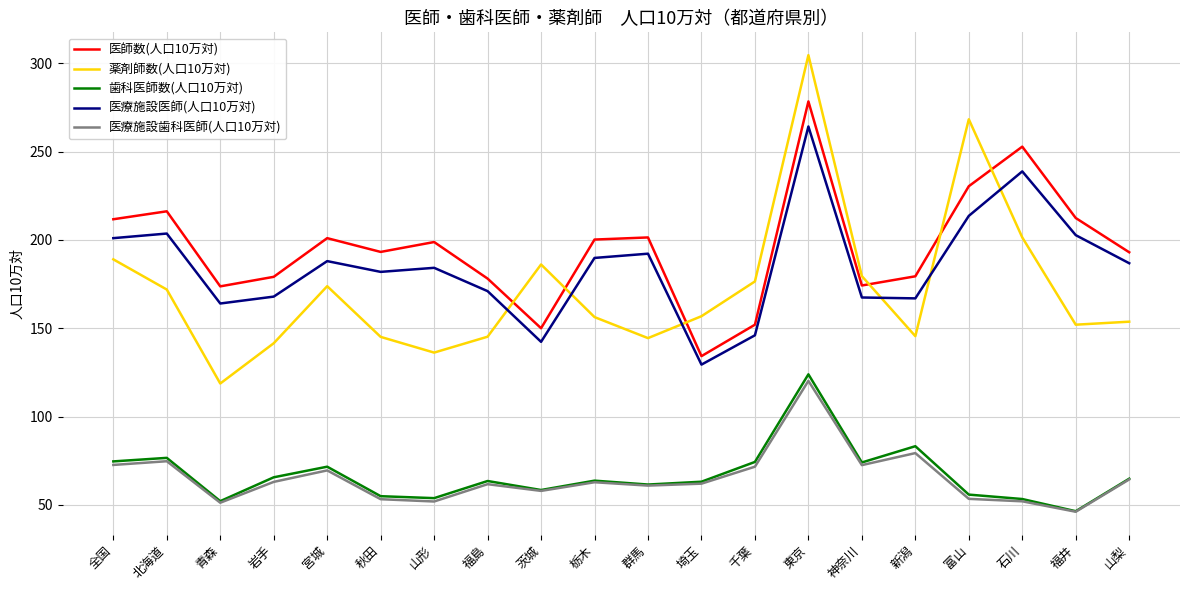

What is the difference between the second highest and second lowest values in the 医療施設医師(人口10万対) series?

96.5